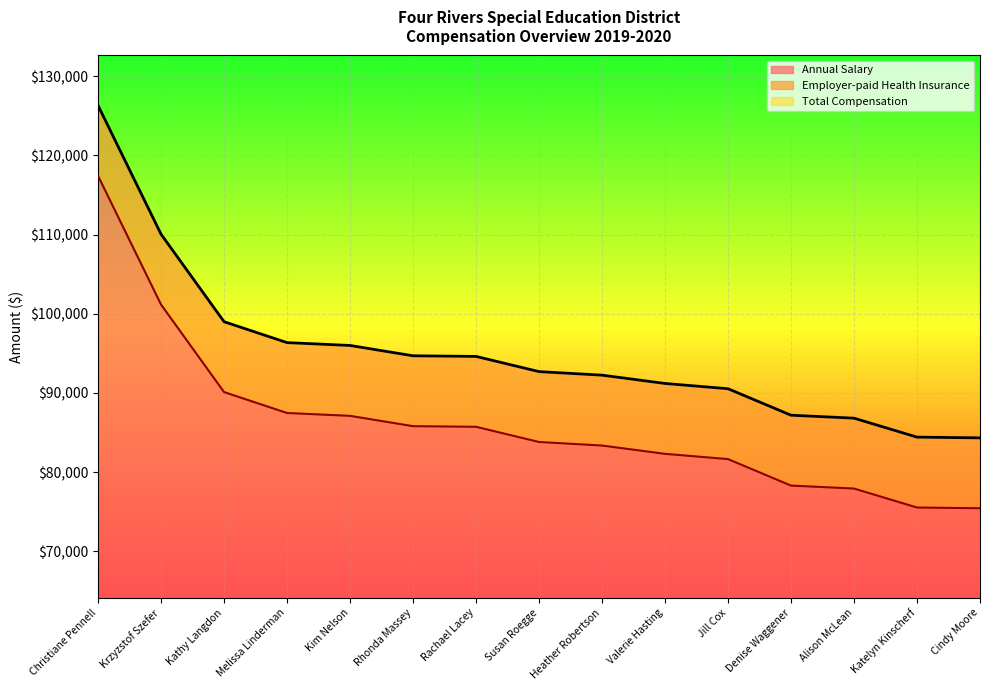

Which category has the highest value in the Annual Salary series?

Christiane Pennell